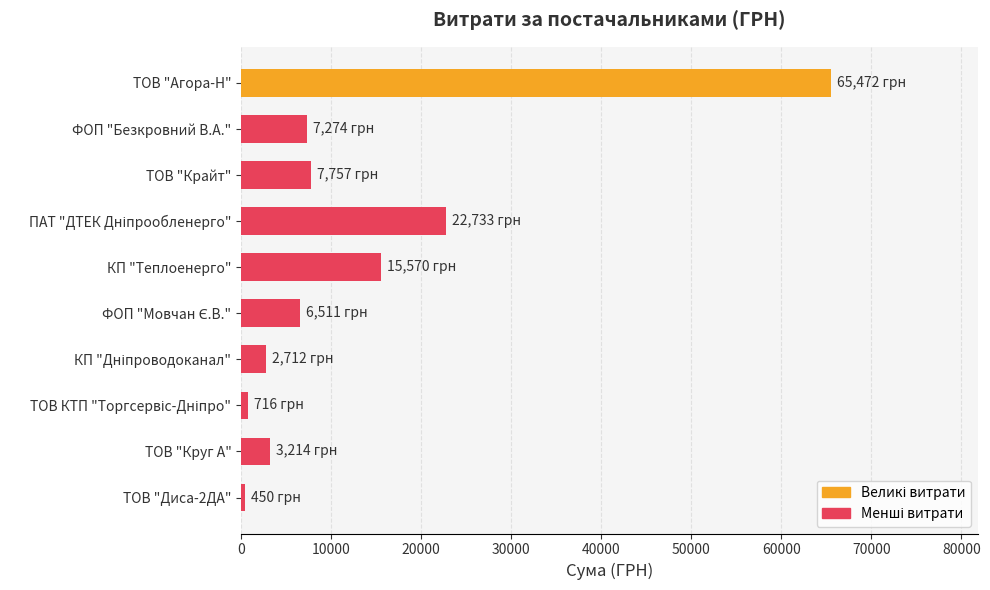

How many bars are there in total?

10